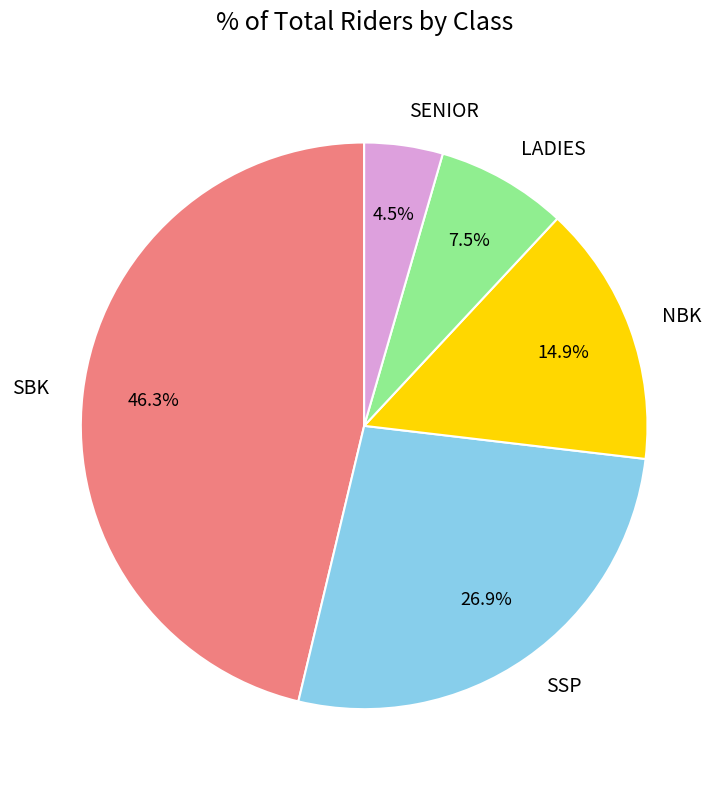

Does LADIES represent more than half of the total?

No